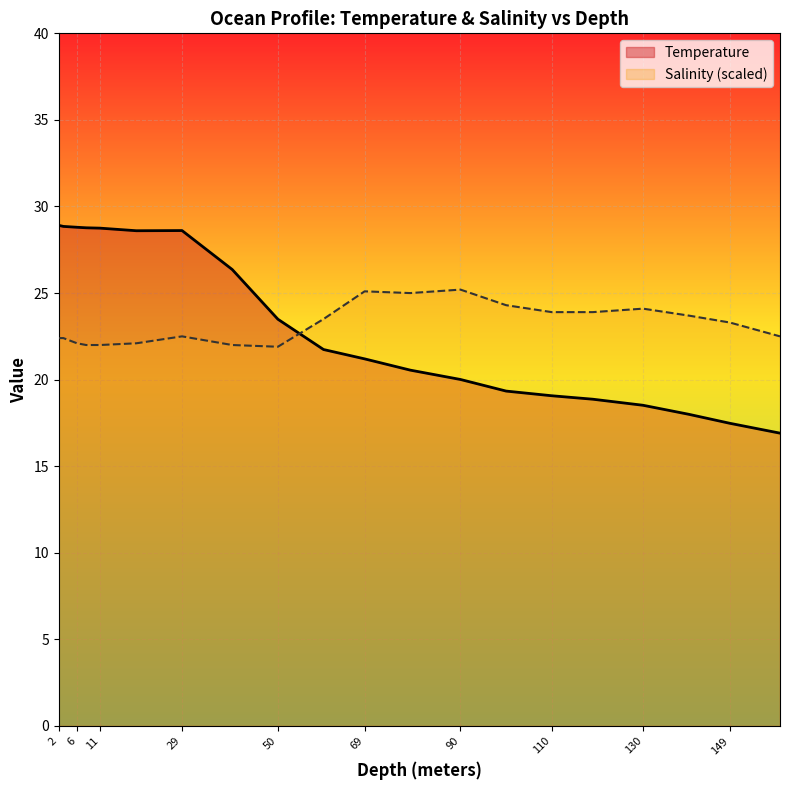

At 100.0, list the series in order from smallest to largest.

Temperature, Salinity